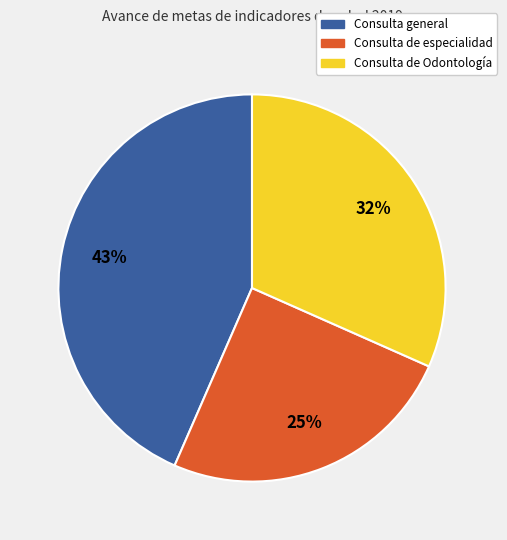

To the nearest percent, what is the average slice percentage?

33%